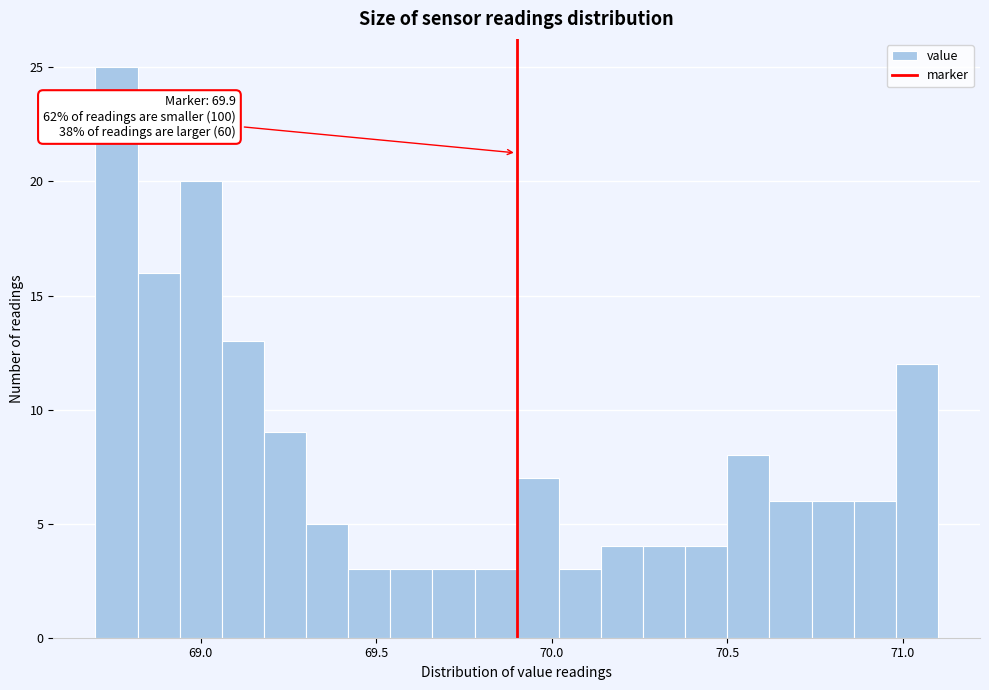

Around what value on the x-axis is the tallest bar? Give the approximate position of its centre, as read against the axis.

68.75